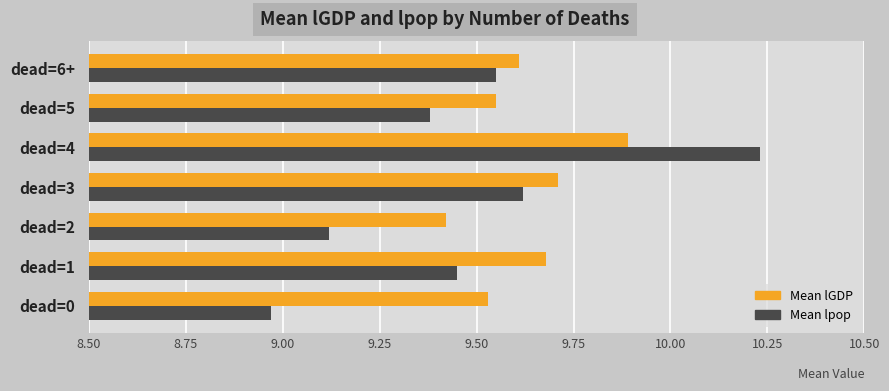

Which series has the largest range (max minus min)?

Mean lpop